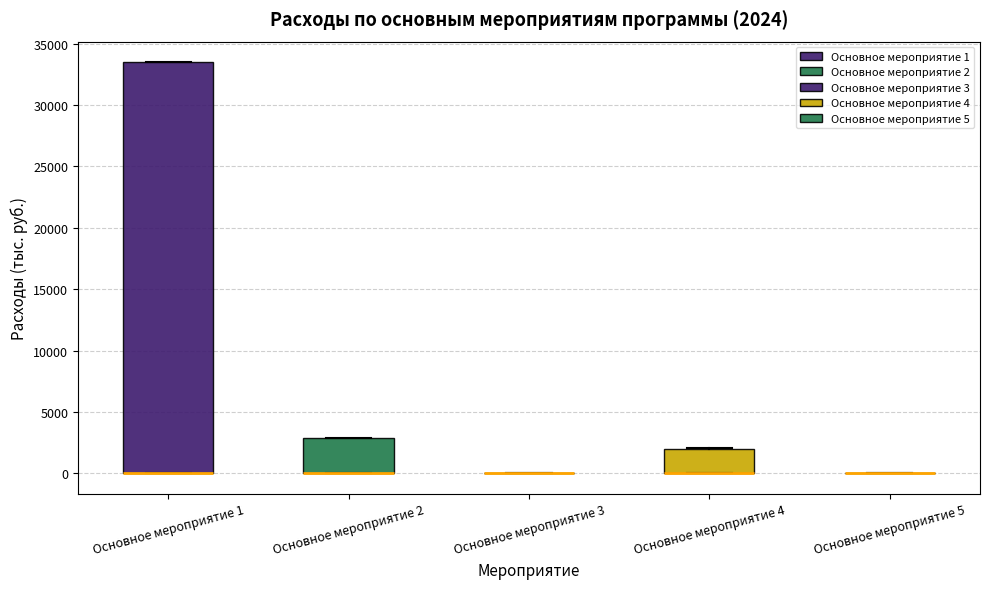

Which box is the tallest, from its lower edge to its upper edge?

Основное мероприятие 1